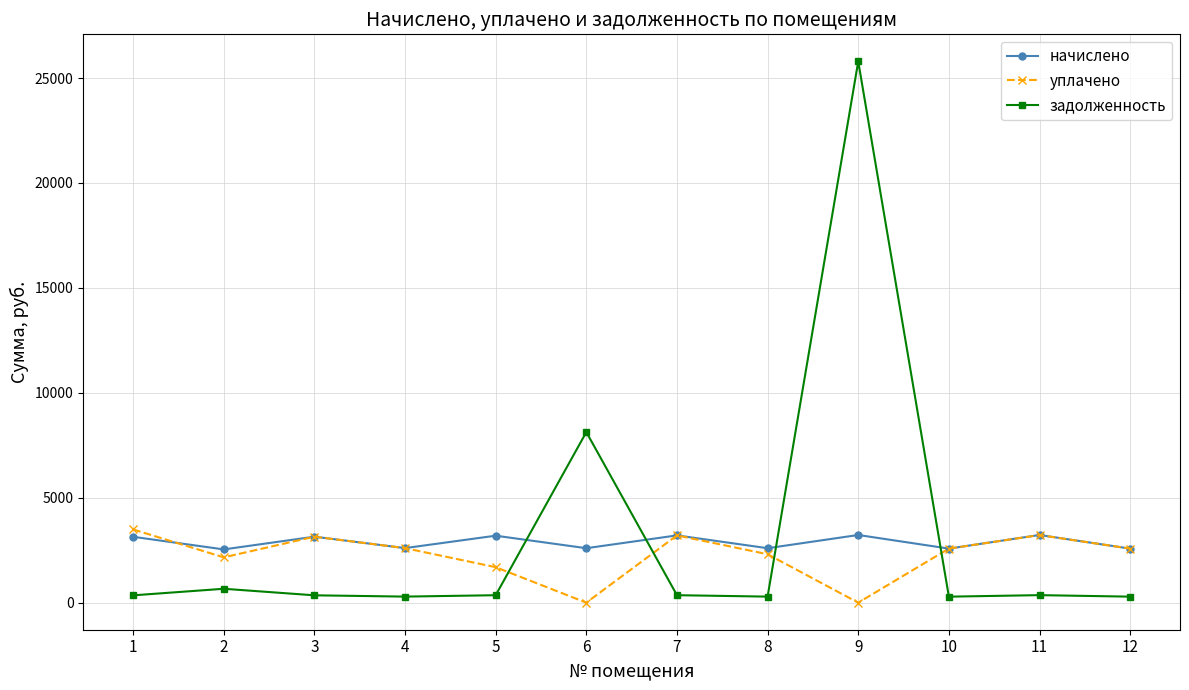

True or false: задолженность and уплачено intersect in this chart.

True